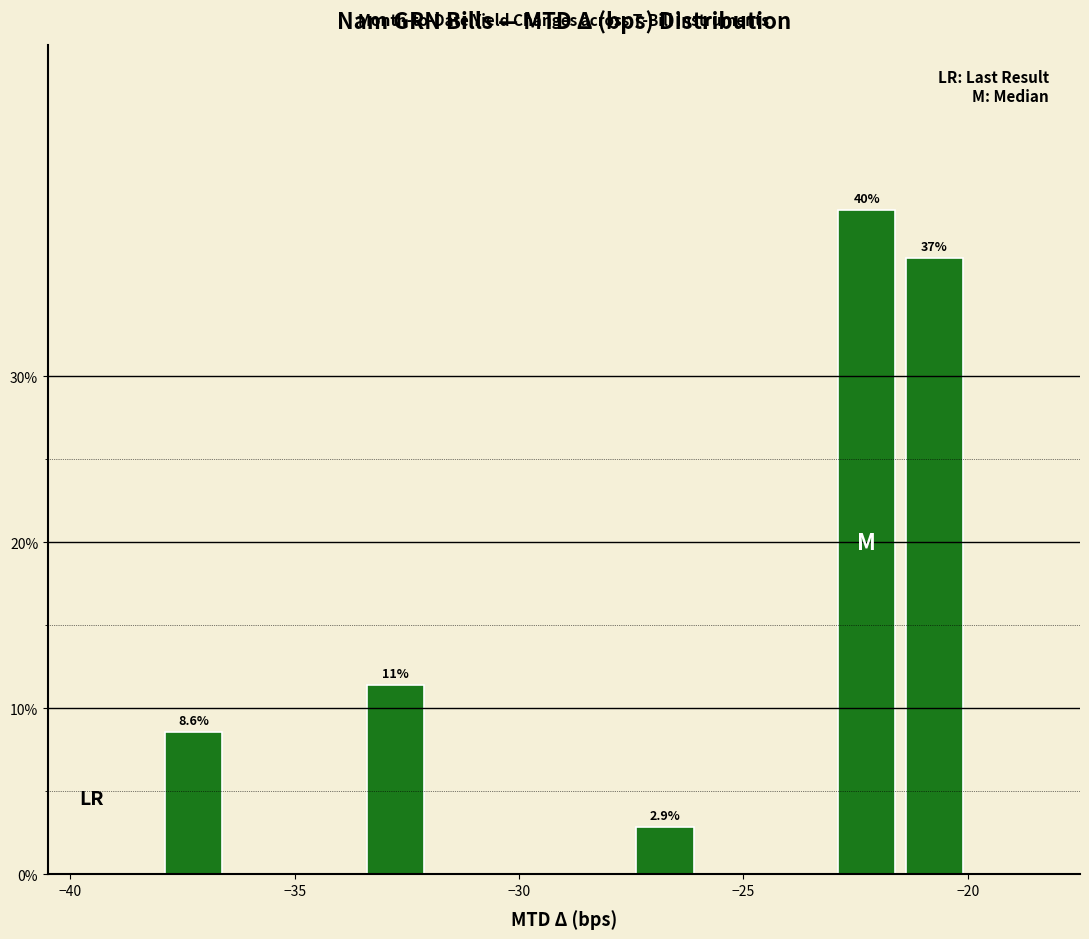

Read against the x-axis, roughly where is the centre of the tallest bar?

-22.0